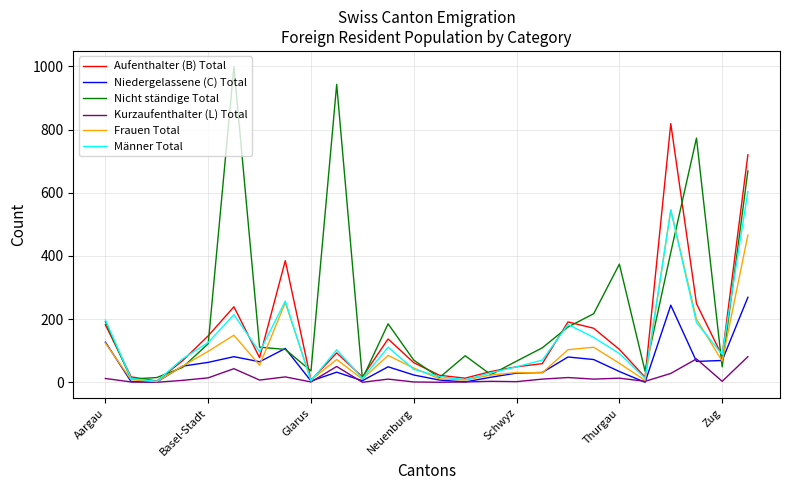

Which series has the widest spread of values?

Nicht ständige Total